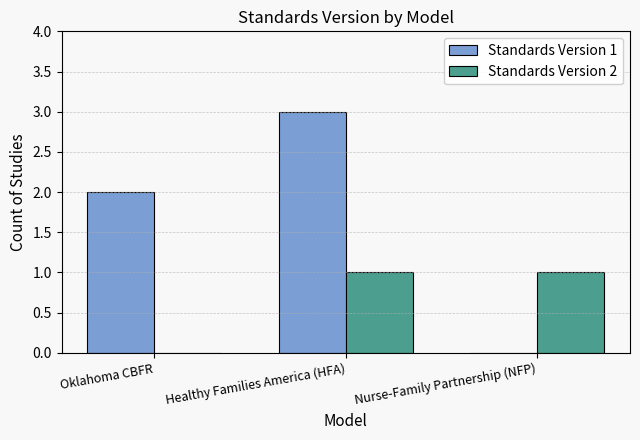

What is the total value across all series at Oklahoma CBFR?

2